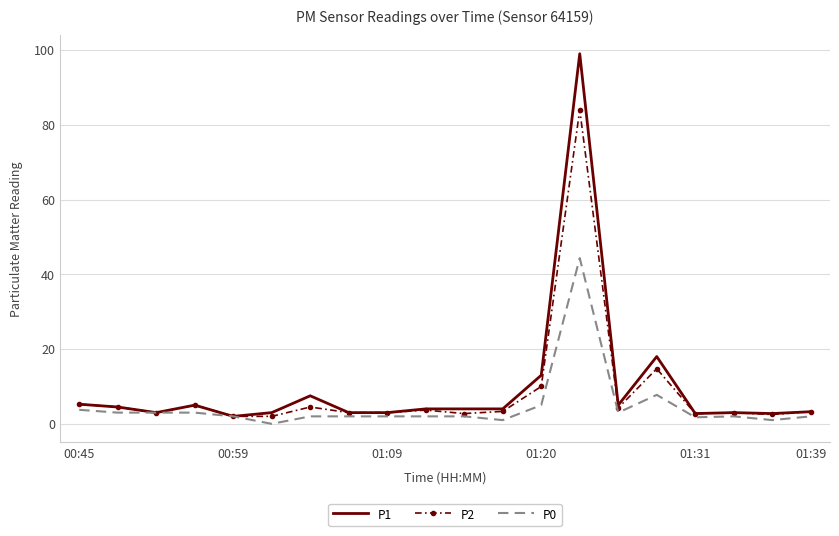

What is the highest value of the P0 series?

44.3